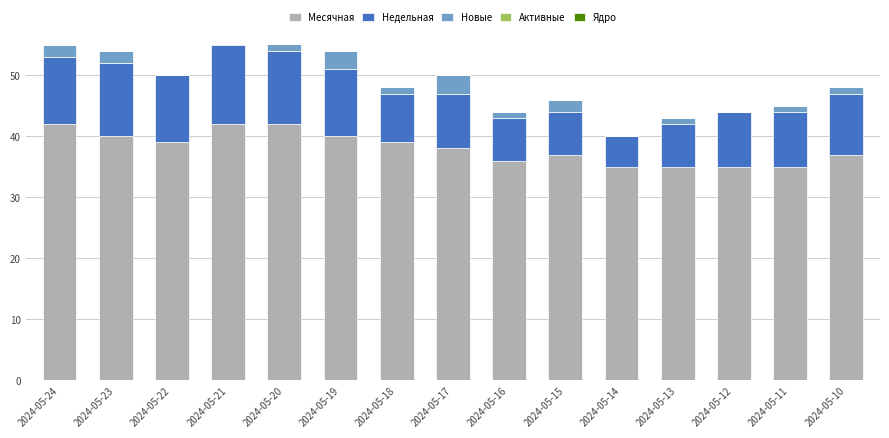

Between 2024-05-24 and 2024-05-20, which is larger?

2024-05-24